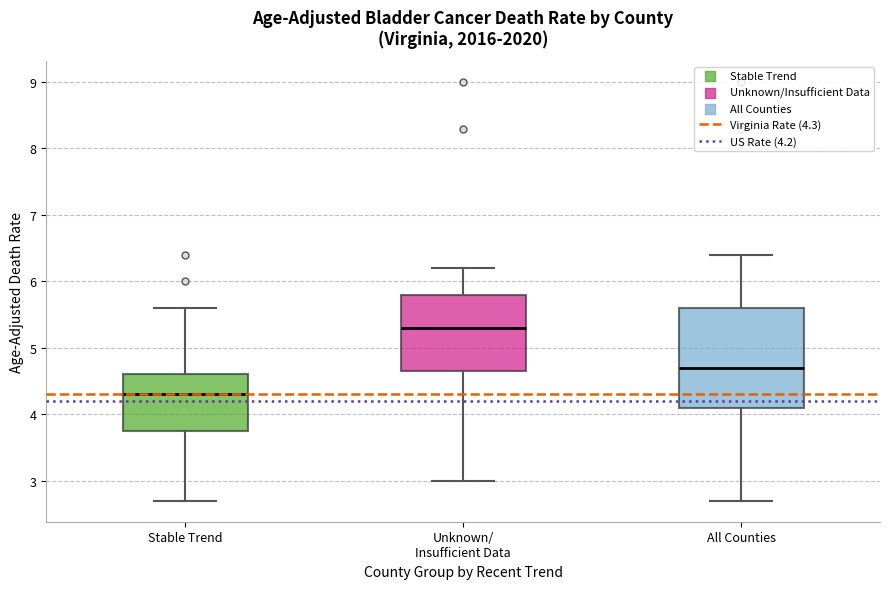

Where is the lower edge of the box for Stable Trend on the y-axis? The values are not printed on the chart, so give them approximately, as read against the axis.

3.8